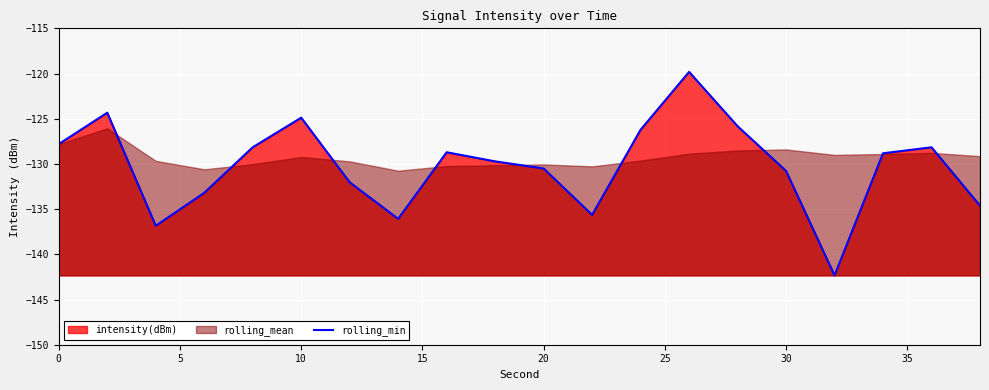

The rolling_min series shows -124.9 at 10. True or false?

True